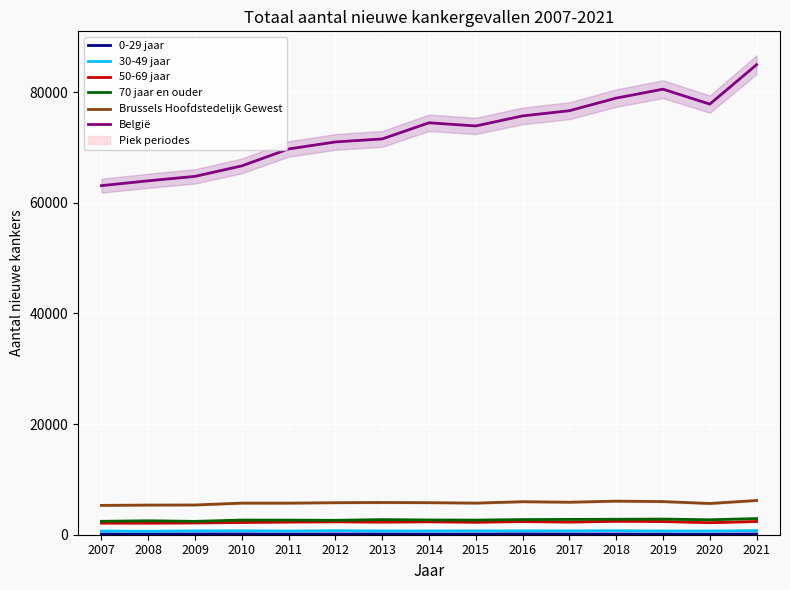

True or false: 0-29 jaar has a value of 43 at 2016.

False